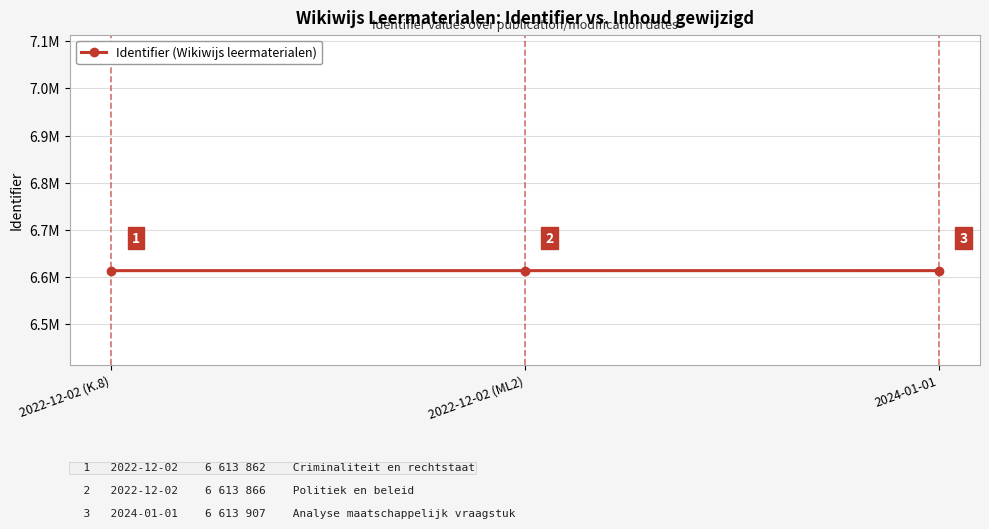

Is this an area chart (filled region under the line)?

No